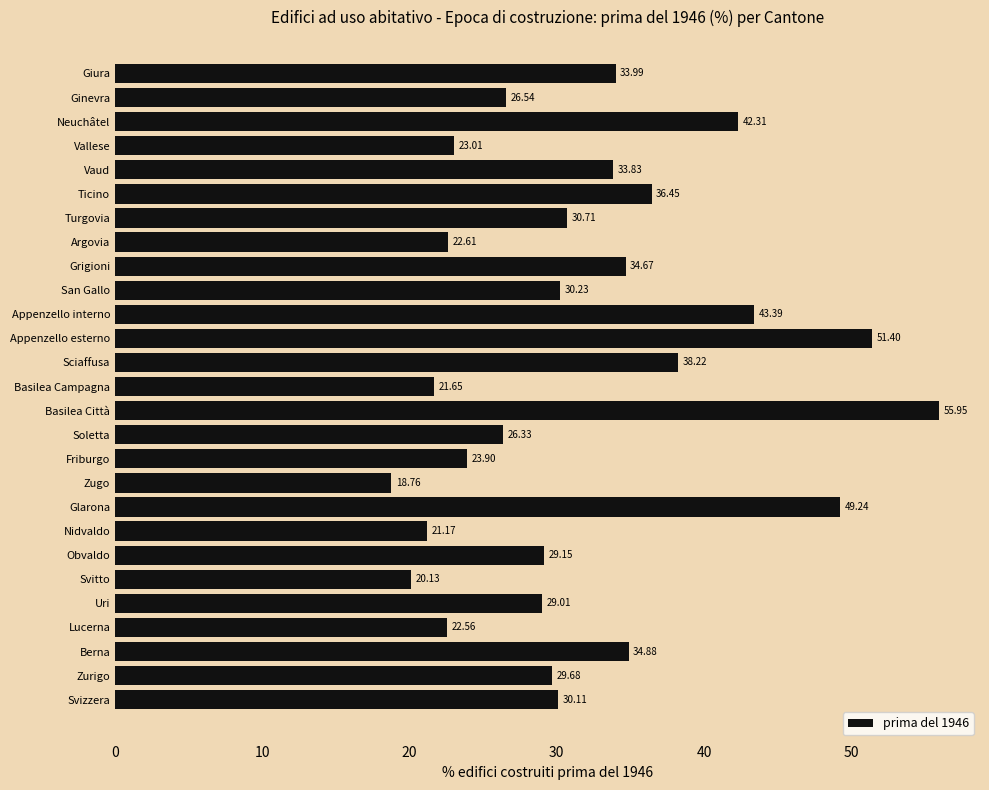

What is the change in value from San Gallo to Ginevra?

-3.7